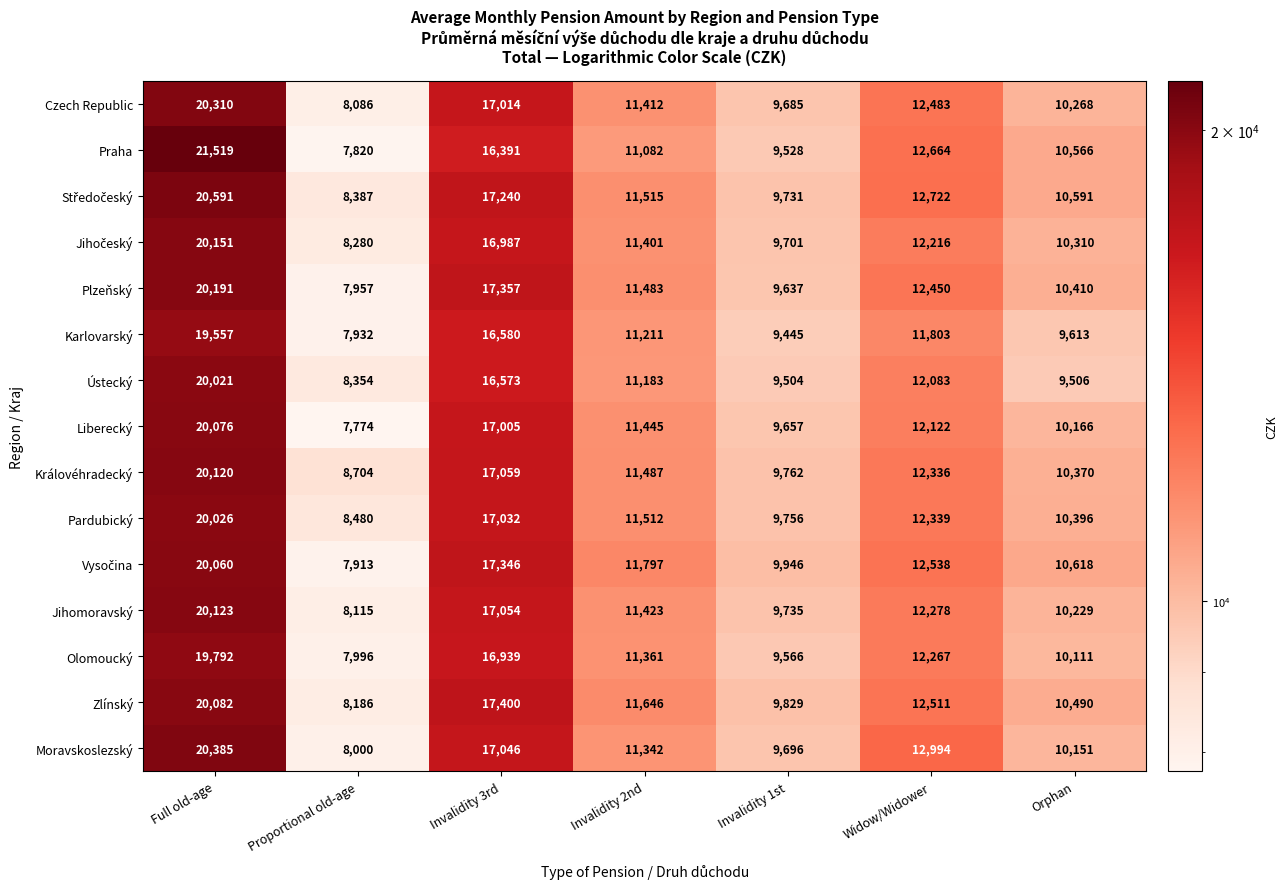

At which label is Ústecký closest to 14187?

Widow/Widower